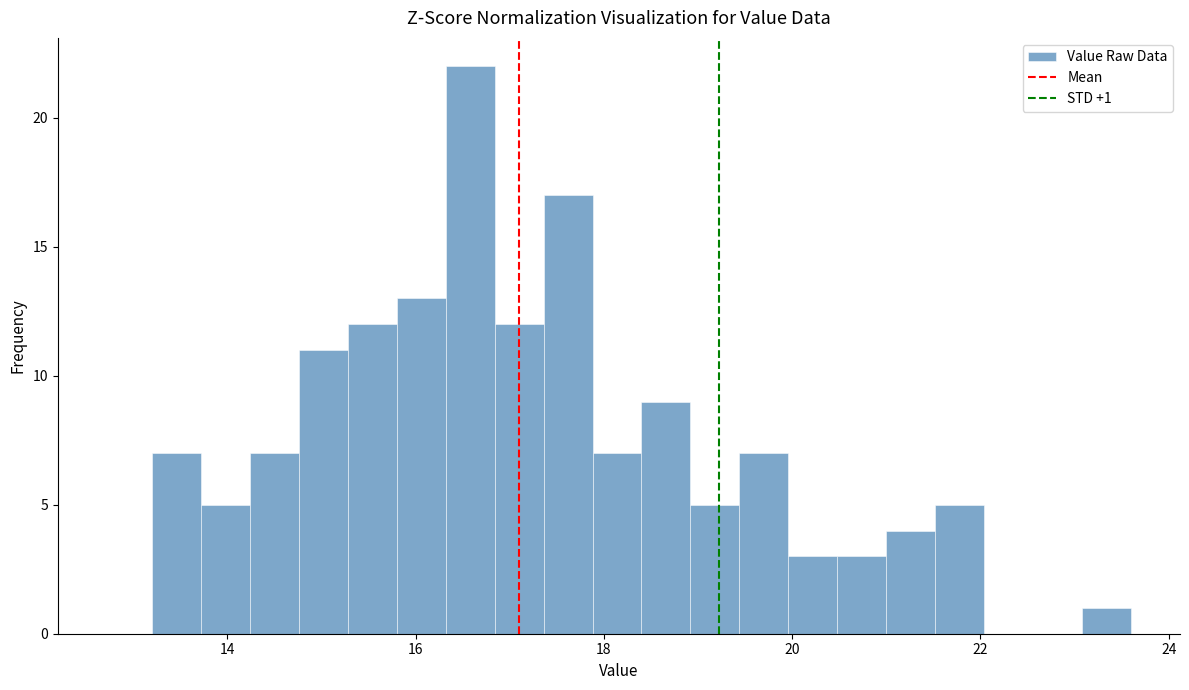

Around what value on the x-axis is the tallest bar? Give the approximate position of its centre, as read against the axis.

16.6